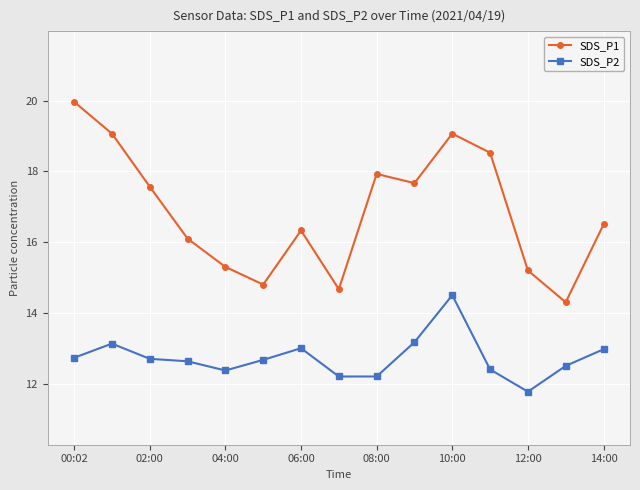

True or false: SDS_P2 has more than 2 interior local peaks.

True